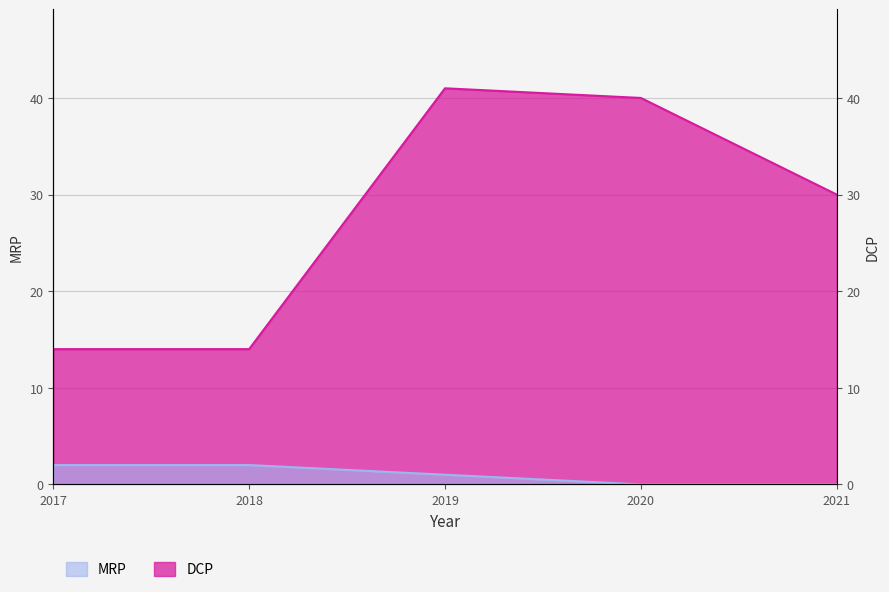

Is it true that DCP equals 30 at 2021?

True